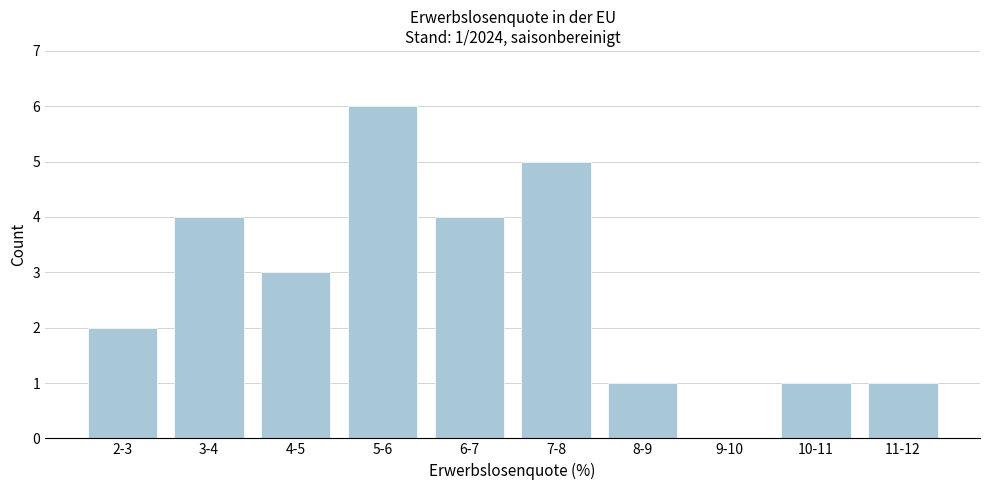

Reading right to left, extract all data points from this chart.

11-12=1	10-11=1	9-10=0	8-9=1	7-8=5	6-7=4	5-6=6	4-5=3	3-4=4	2-3=2